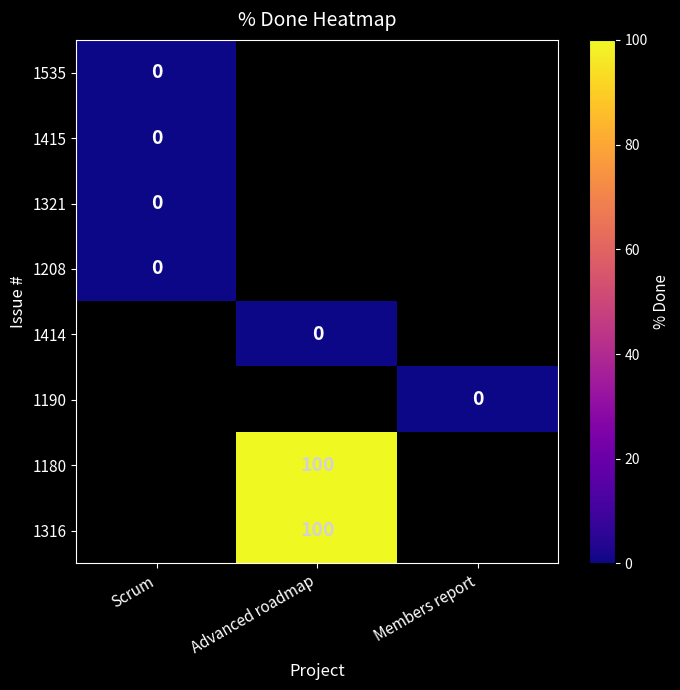

Which has a higher value, Members report or Scrum?

Scrum